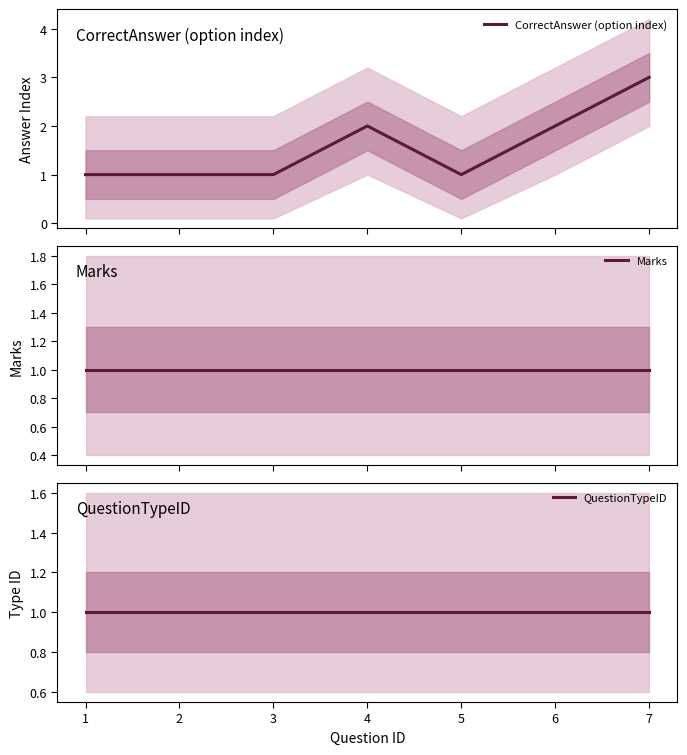

List the labels in order of CorrectAnswer (option index) value, largest first.

7, 4, 6, 1, 2, 3, 5